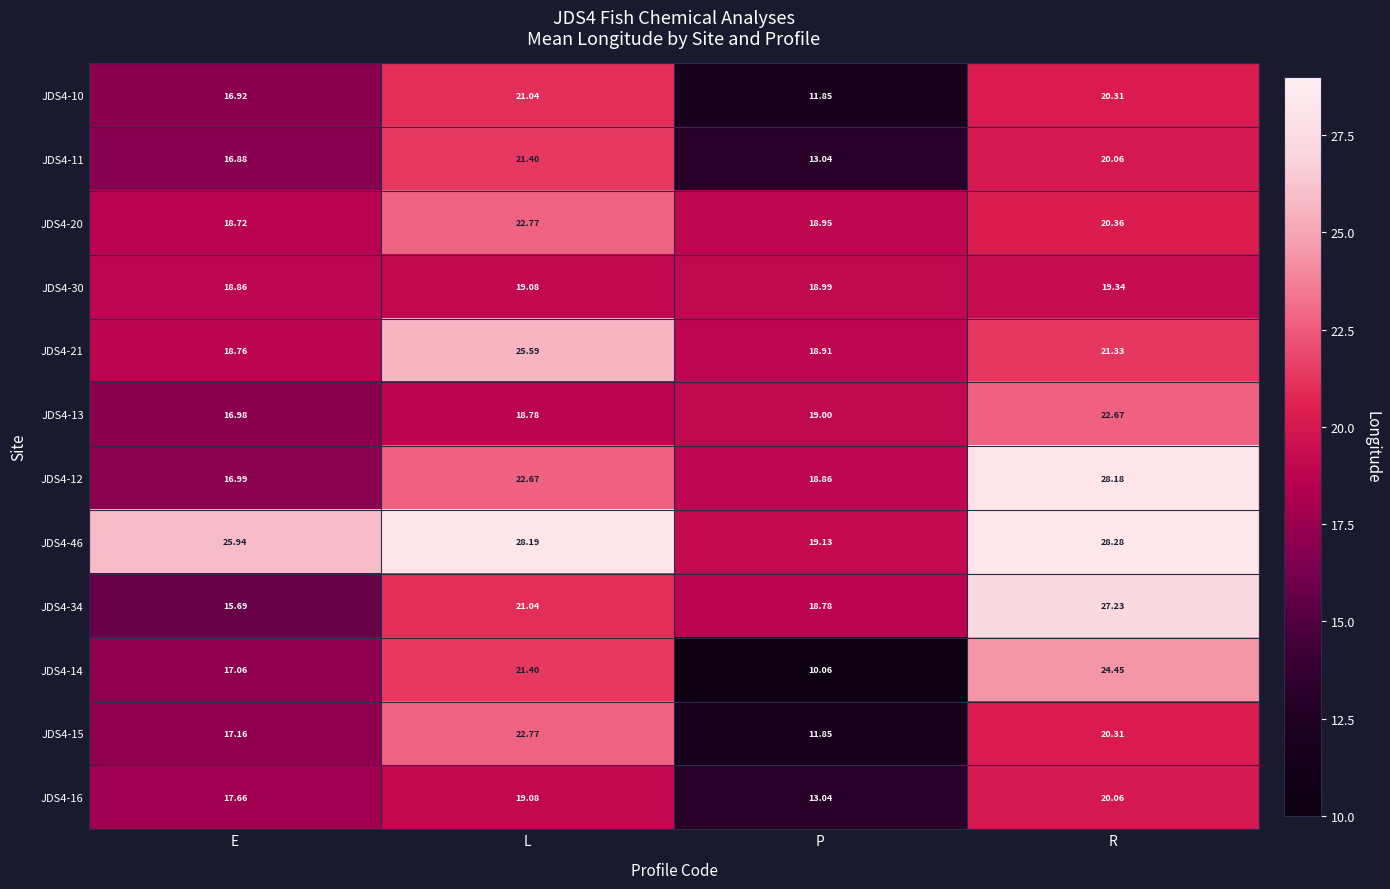

What is the smallest value displayed?

10.1